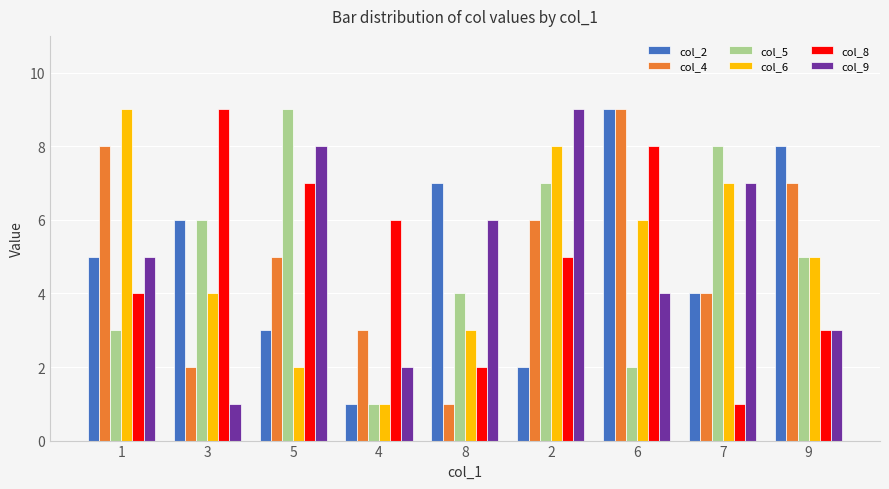

Is the value of col_9 at 6 greater than the value of col_8 at 4?

No